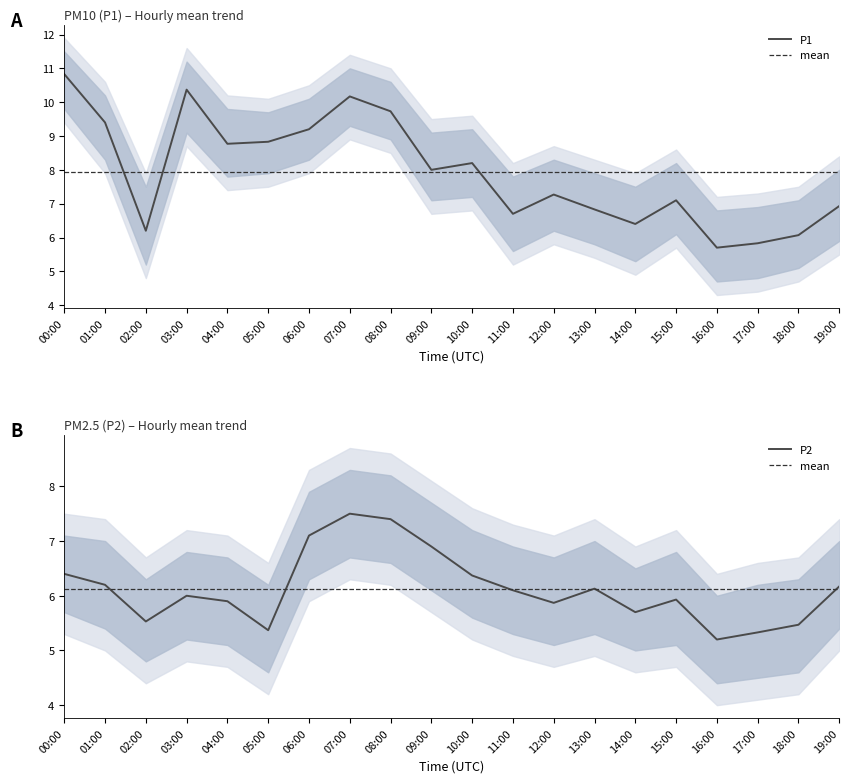

True or false: P2_lower has a value of 9.8 at 08:00.

False